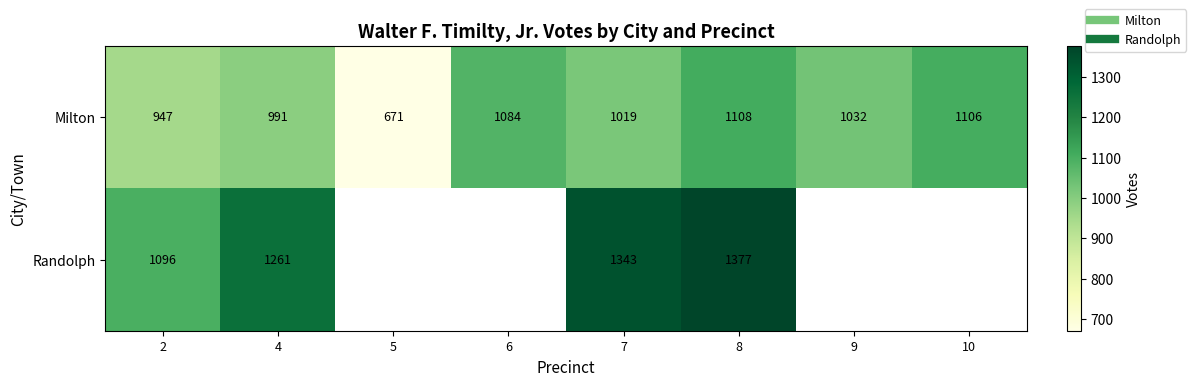

At which label is Randolph closest to 1236?

4